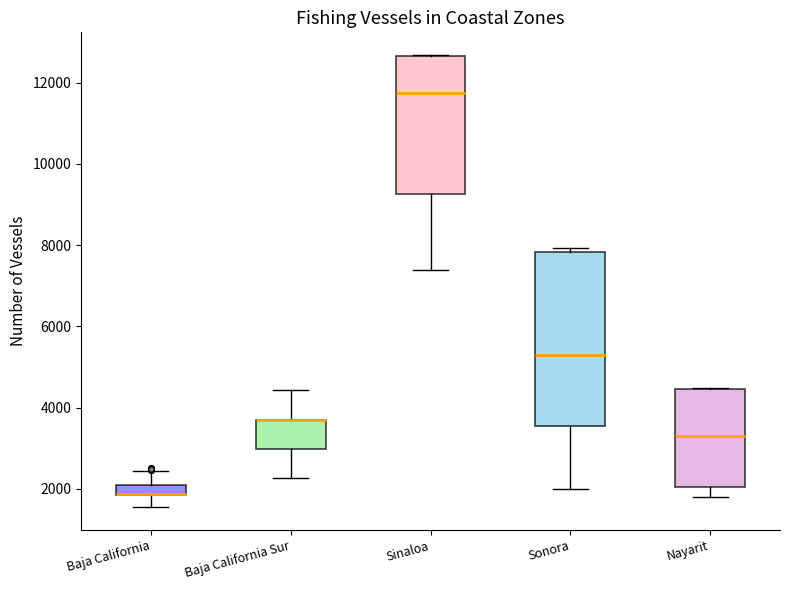

Which box is the tallest, from its lower edge to its upper edge?

Sonora